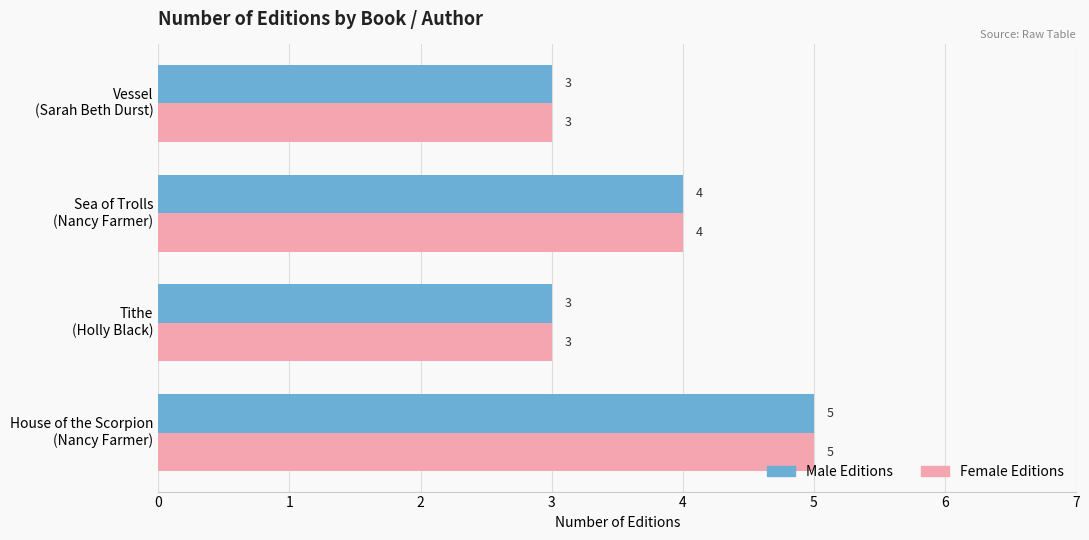

What is the minimum value shown in the chart?

3